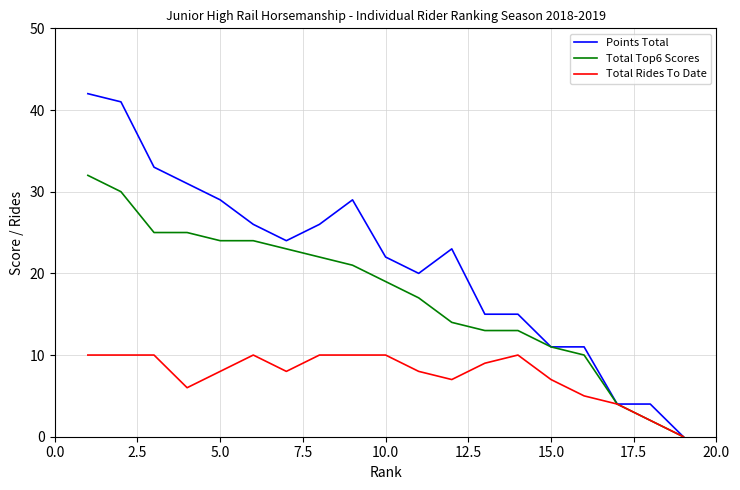

Does the chart have visible grid lines?

Yes